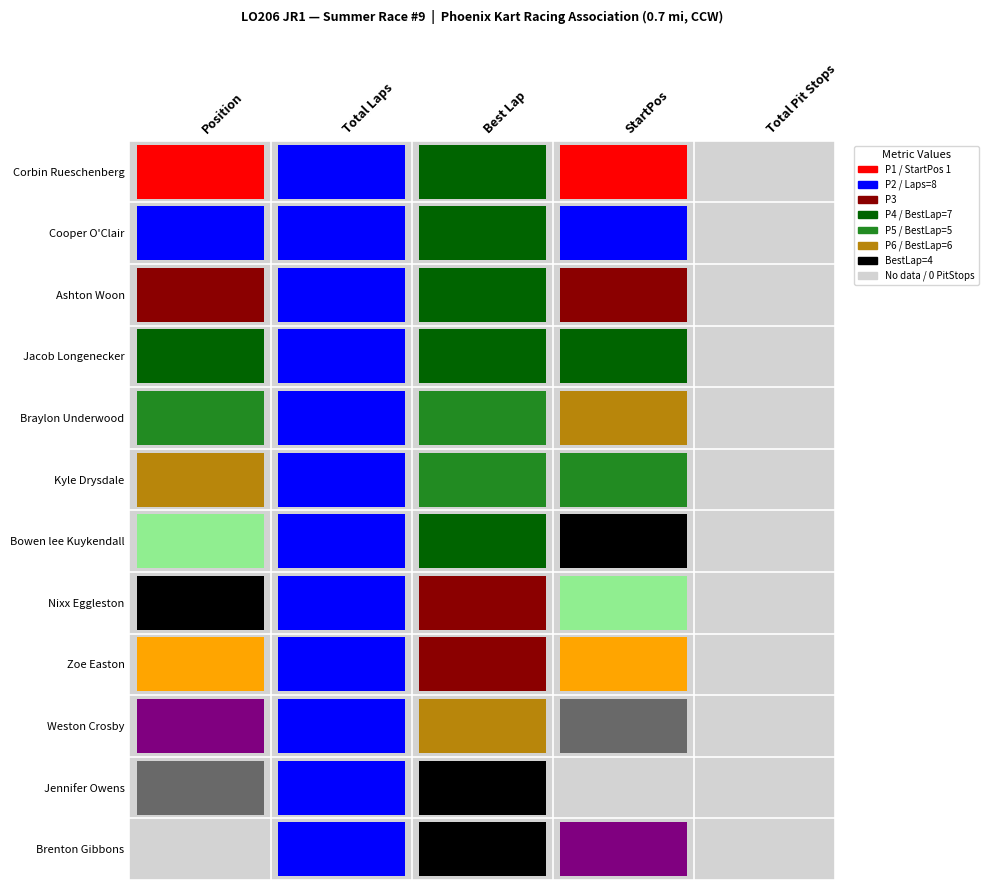

Between Ashton Woon and Corbin Rueschenberg, which is larger?

Ashton Woon